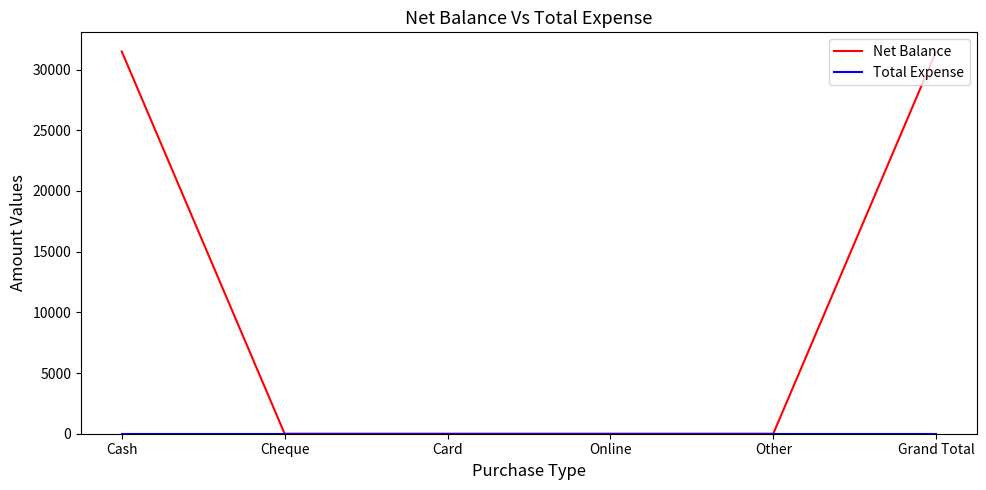

Which series has the largest total across all categories?

Net Balance